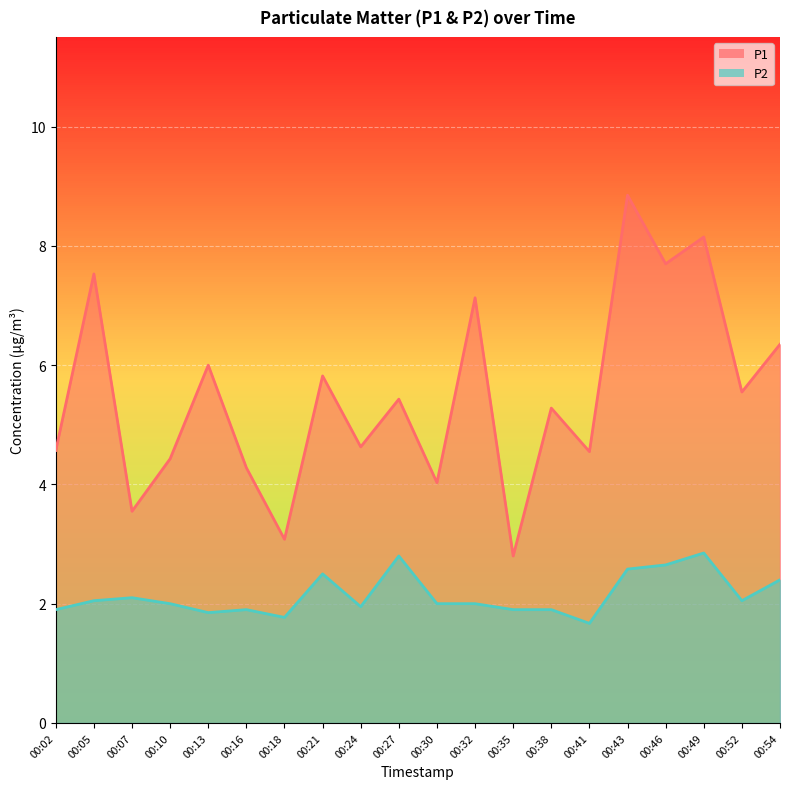

What is the maximum value for P1?

8.8